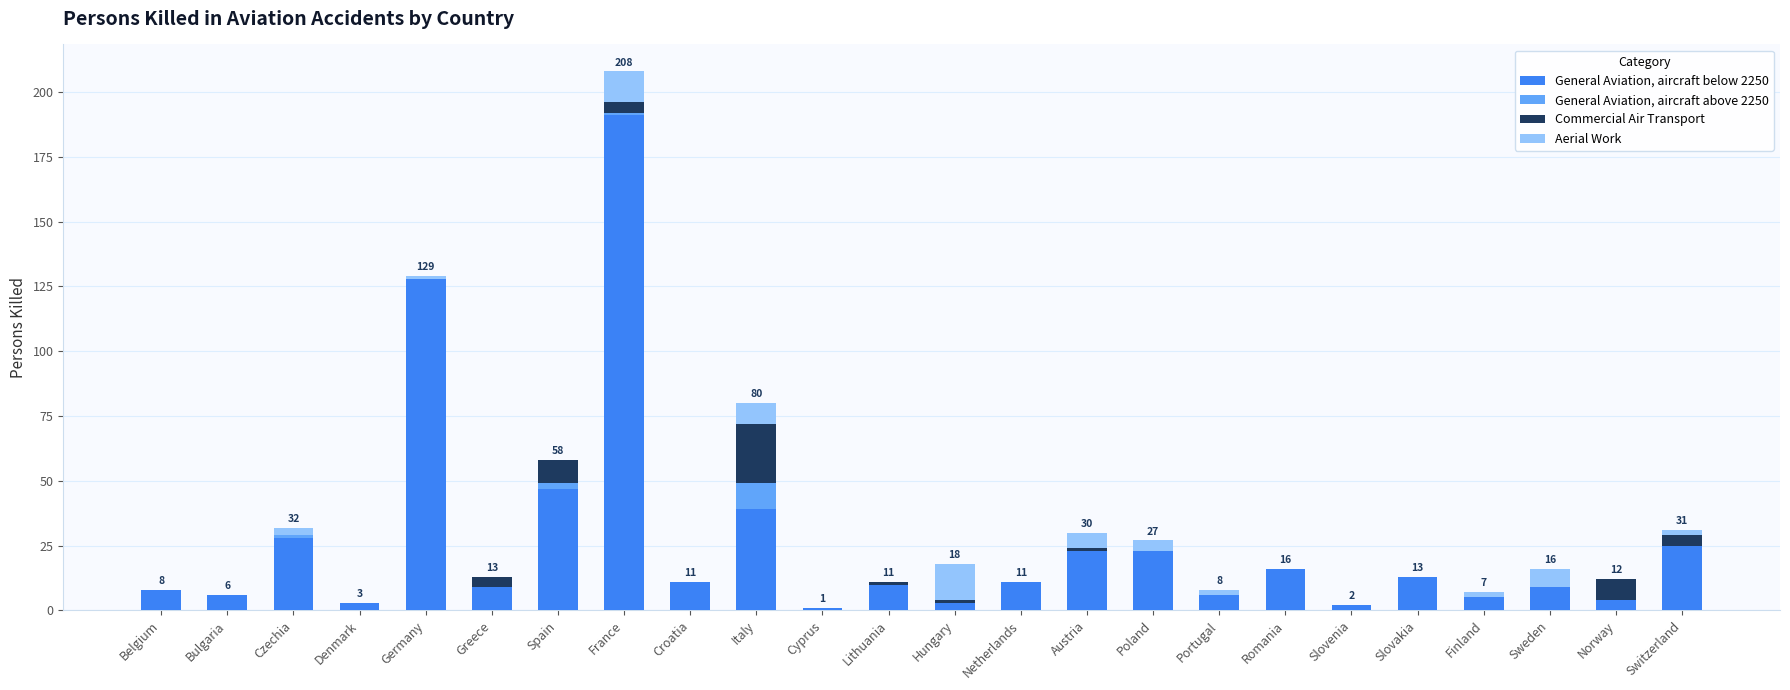

What is the total value across all series at Sweden?

16